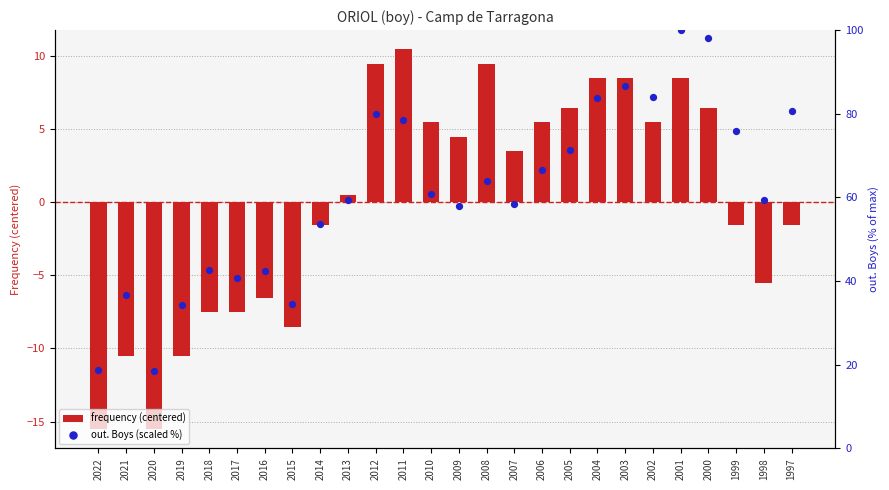

At how many categories does at least one series exceed 19?

24